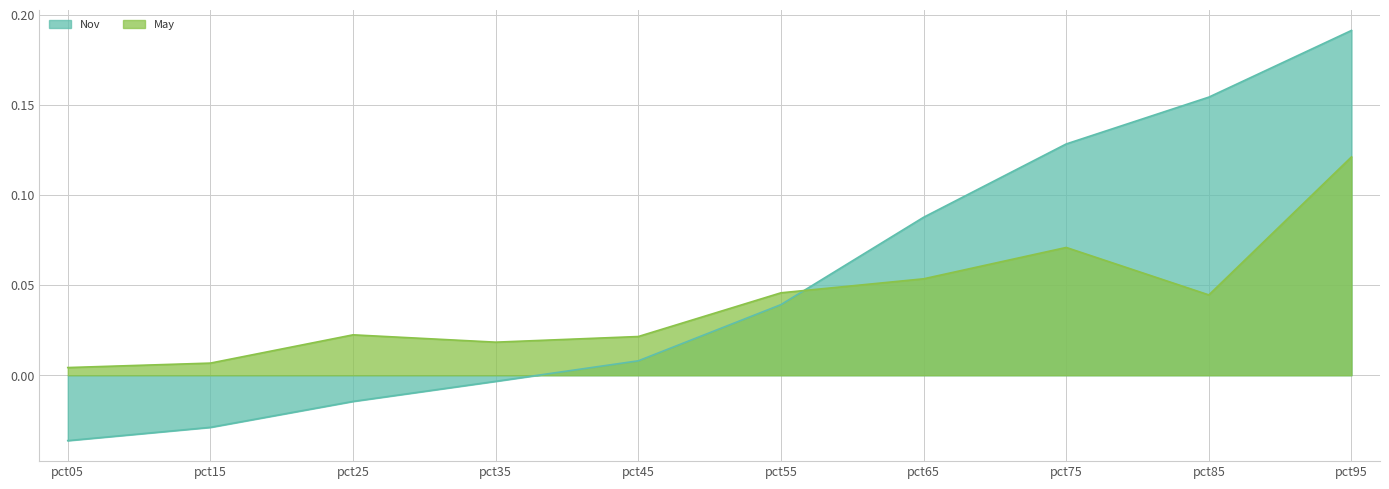

Where is the first local minimum for May?

pct35